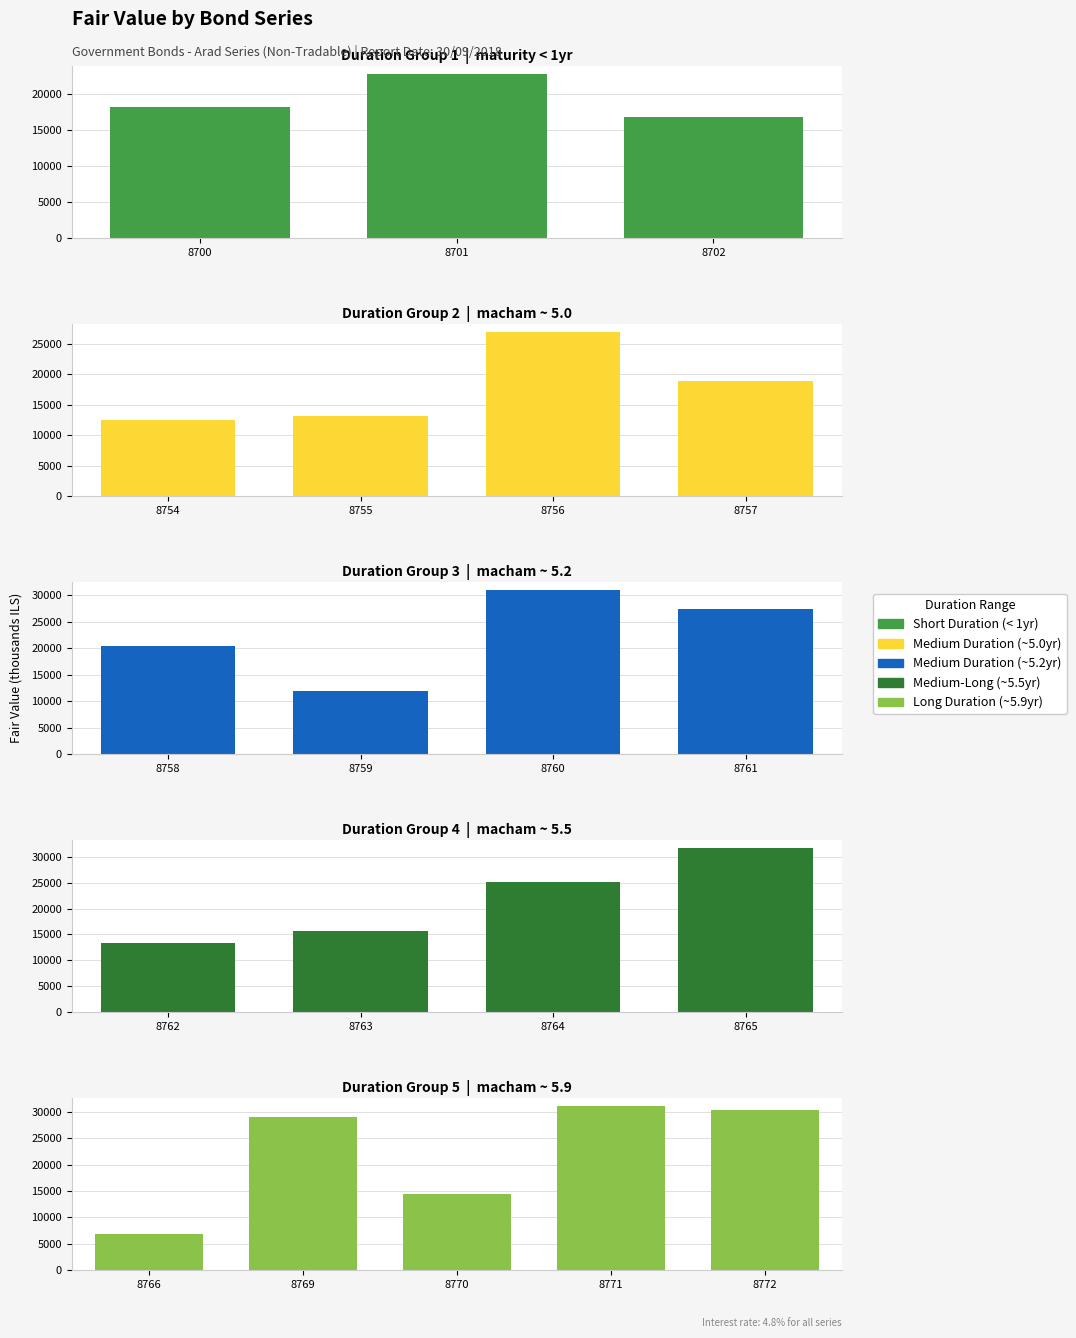

Which category has the lowest value across all series?

ערד סדרה 8766